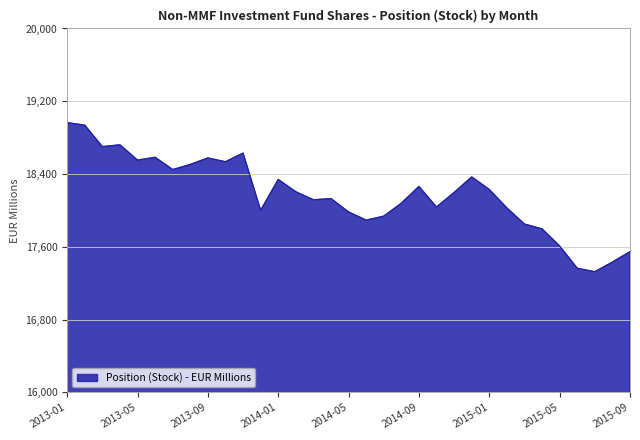

What is the difference between the maximum and minimum values?

1639